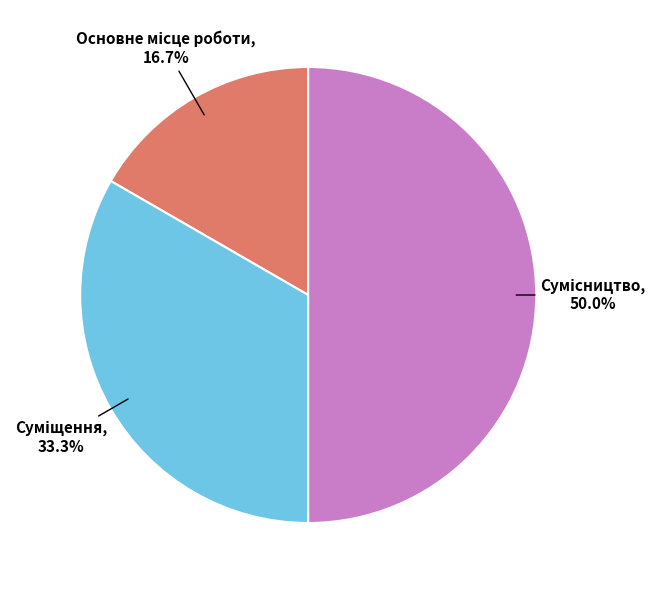

What percentage is the Суміщення slice, to the nearest percent?

33%